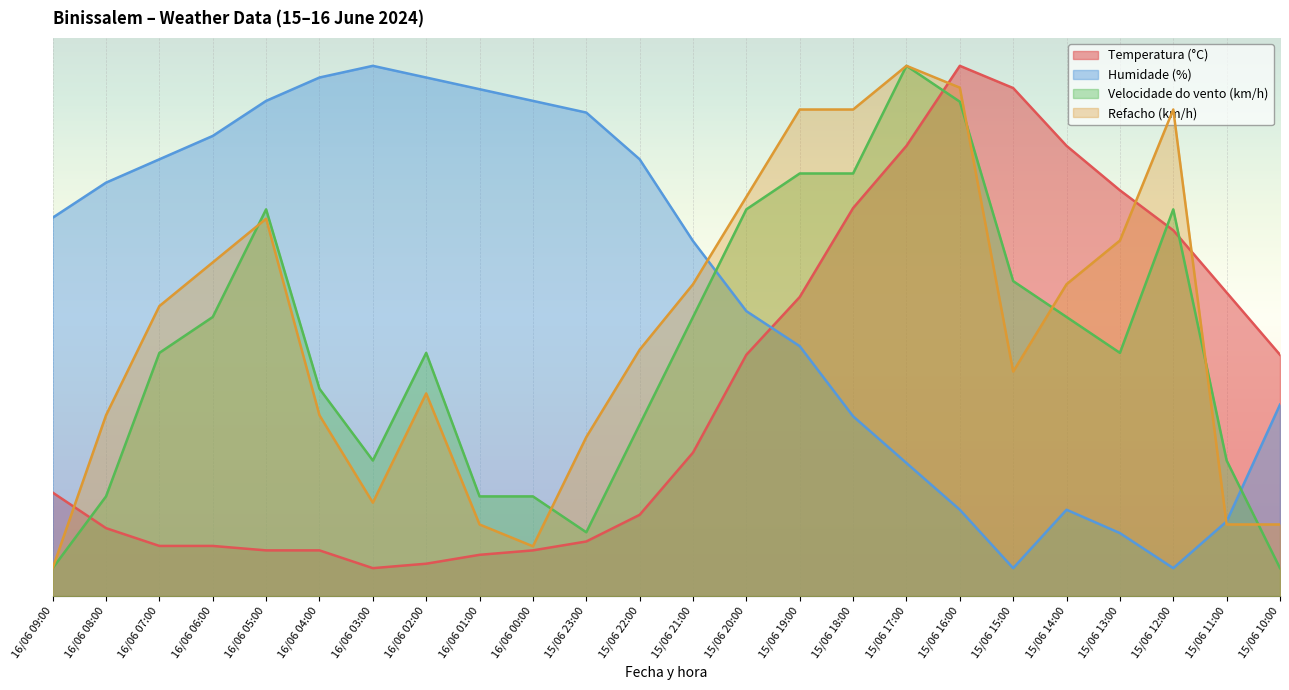

What is the difference between the second highest and minimum values in the Velocidade do vento (km/h) series?

83.6